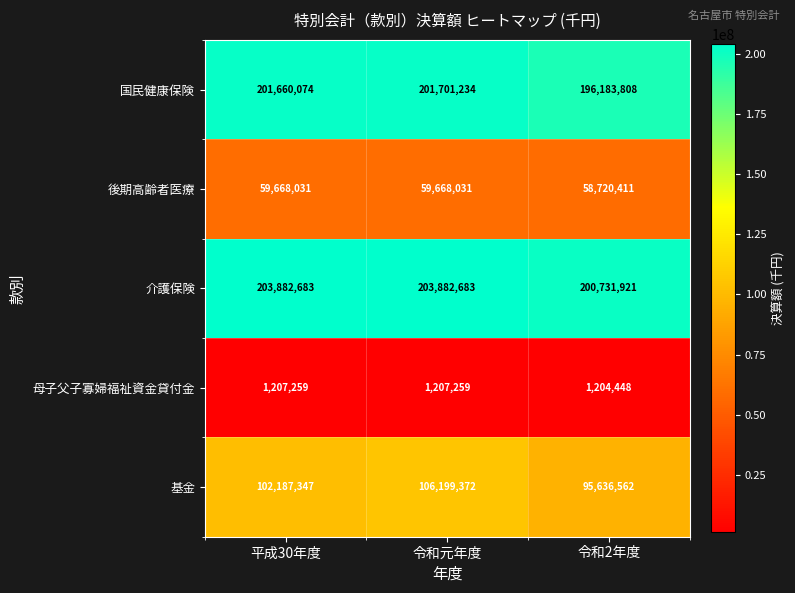

What is the spread (max minus min) of values at 平成30年度?

202675424